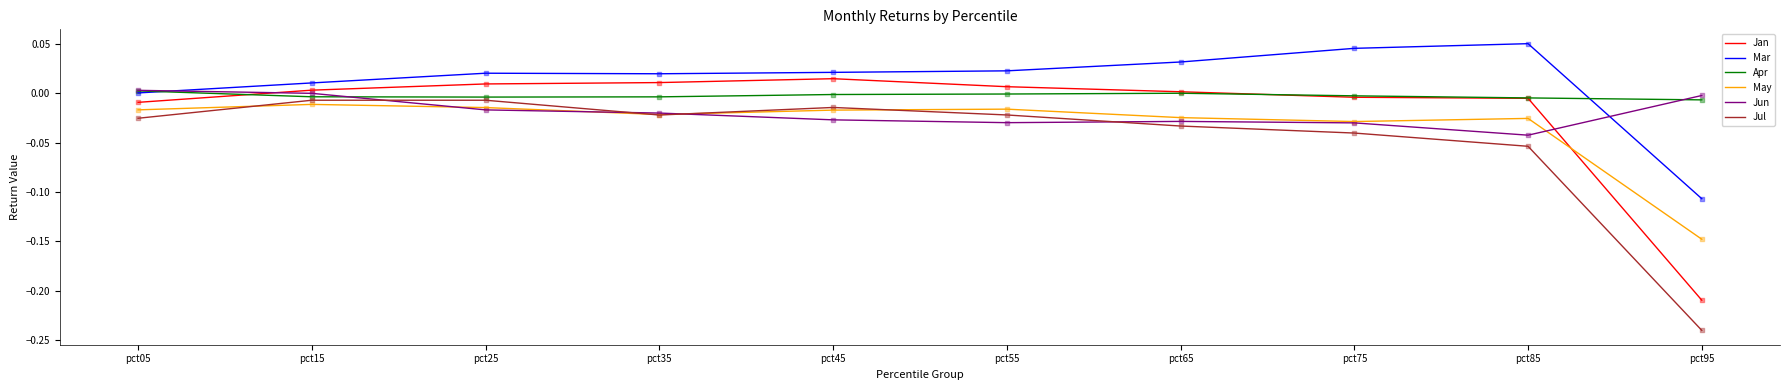

Which series has the largest total across all categories?

Mar